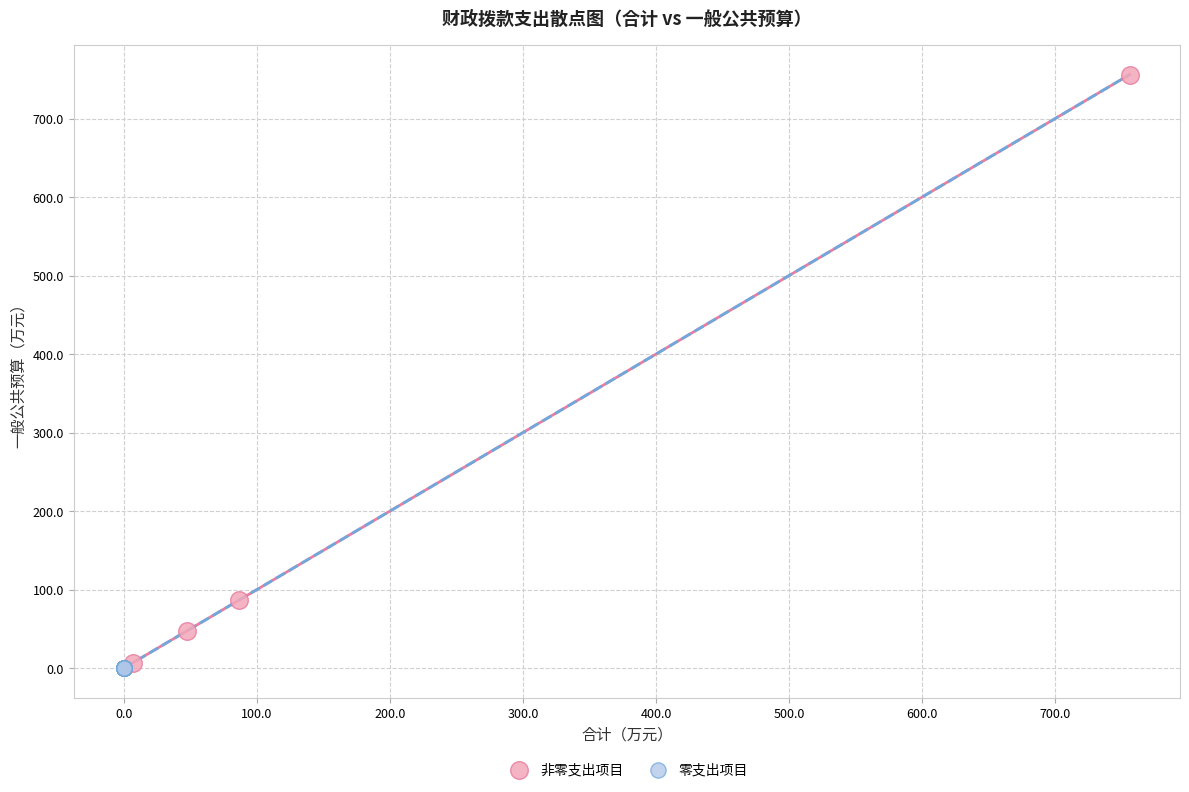

Which series reaches the maximum Y coordinate?

非零支出项目